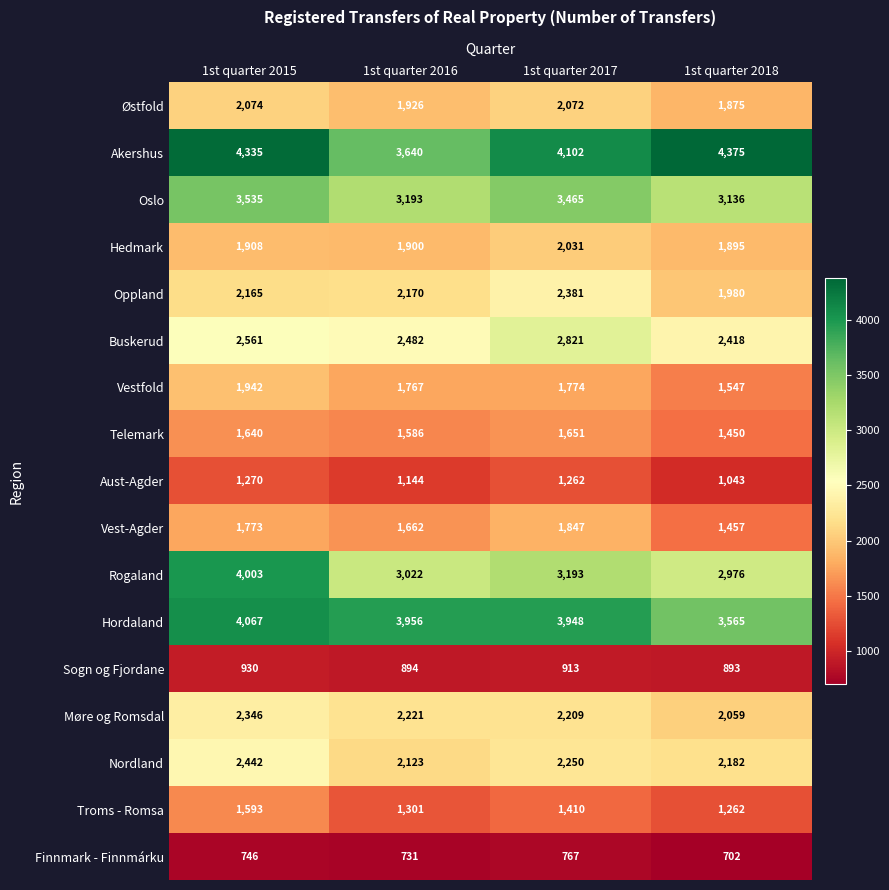

How many series are shown in this chart?

17